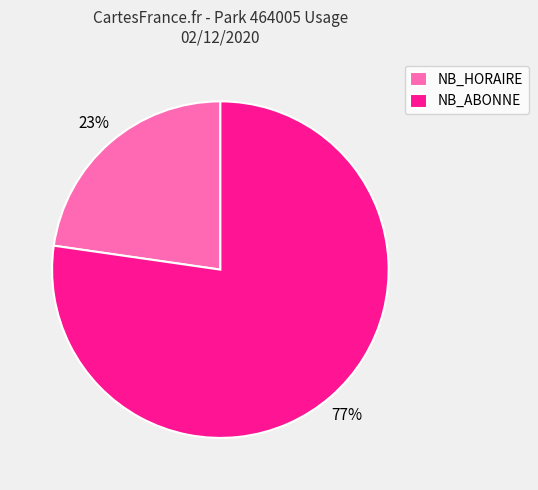

Count the number of slices in the pie.

2